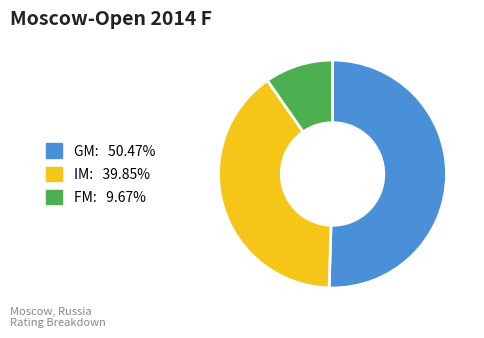

Does any single category account for the majority?

Yes